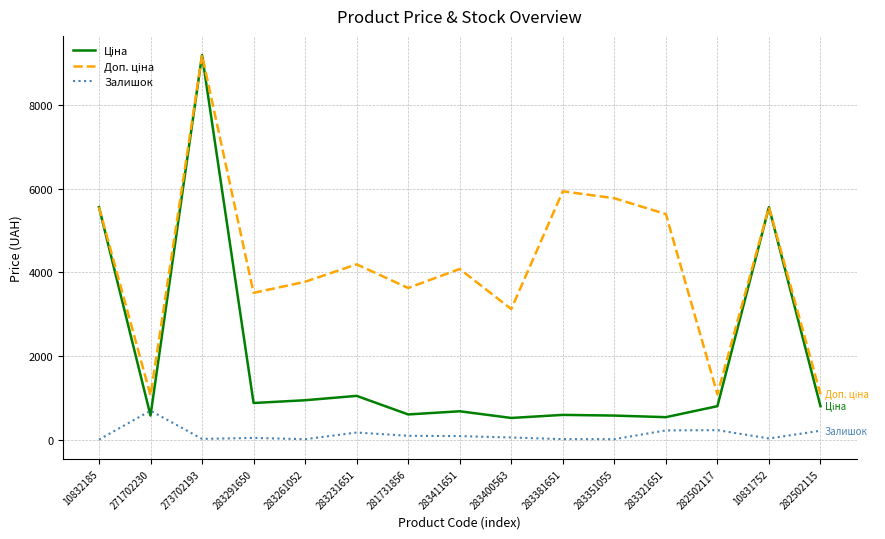

How many lines are shown in the chart?

3